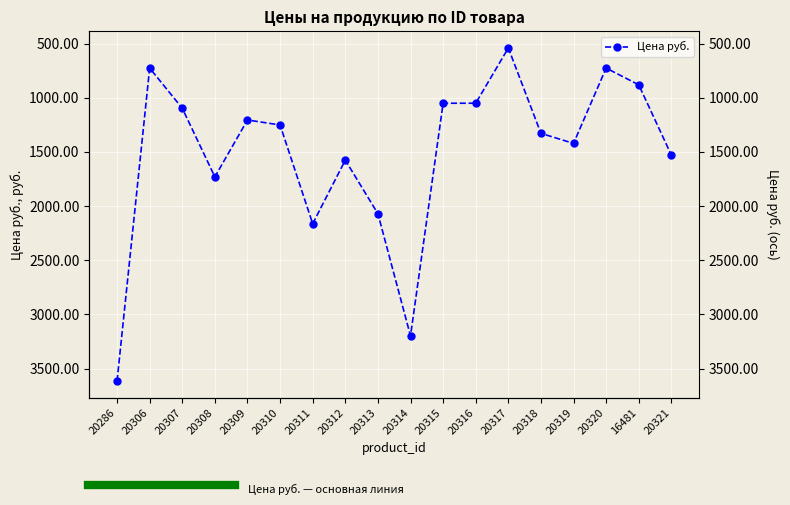

What is the average value?

1508.9